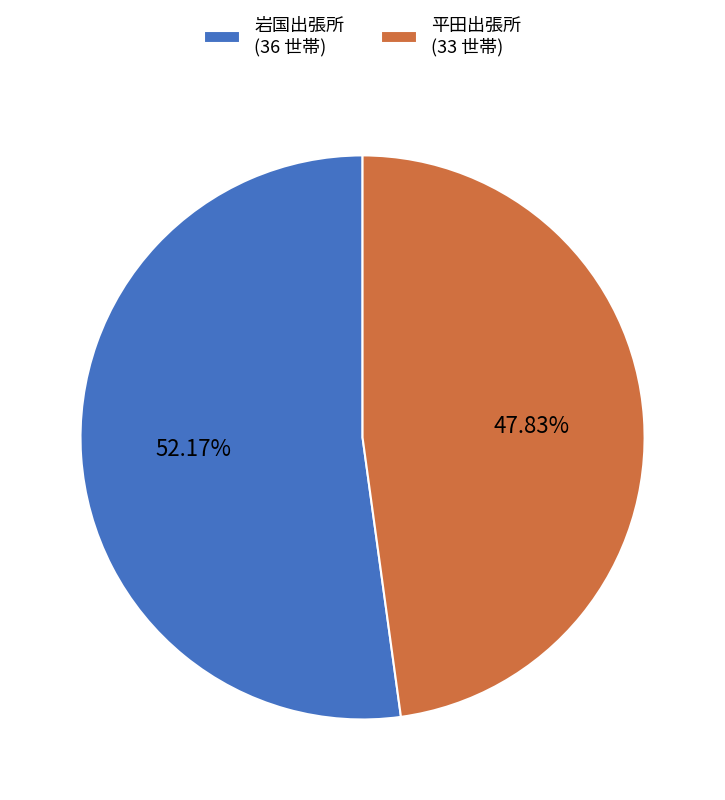

Which category has the smallest portion of the pie?

平田出張所